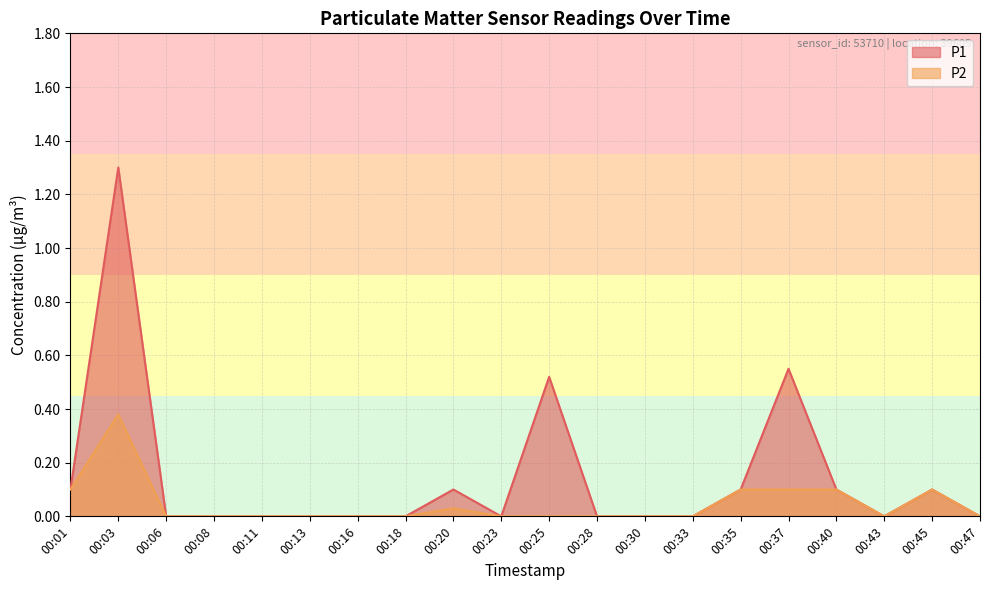

Reading right to left, extract all data points from this chart.

P1: 00:47=0.0	00:45=0.1	00:43=0.0	00:40=0.1	00:37=0.6	00:35=0.1	00:33=0.0	00:30=0.0	00:28=0.0	00:25=0.5	00:23=0.0	00:20=0.1	00:18=0.0	00:16=0.0	00:13=0.0	00:11=0.0	00:08=0.0	00:06=0.0	00:03=1.3	00:01=0.1
P2: 00:47=0.0	00:45=0.1	00:43=0.0	00:40=0.1	00:37=0.1	00:35=0.1	00:33=0.0	00:30=0.0	00:28=0.0	00:25=0.0	00:23=0.0	00:20=0.0	00:18=0.0	00:16=0.0	00:13=0.0	00:11=0.0	00:08=0.0	00:06=0.0	00:03=0.4	00:01=0.1